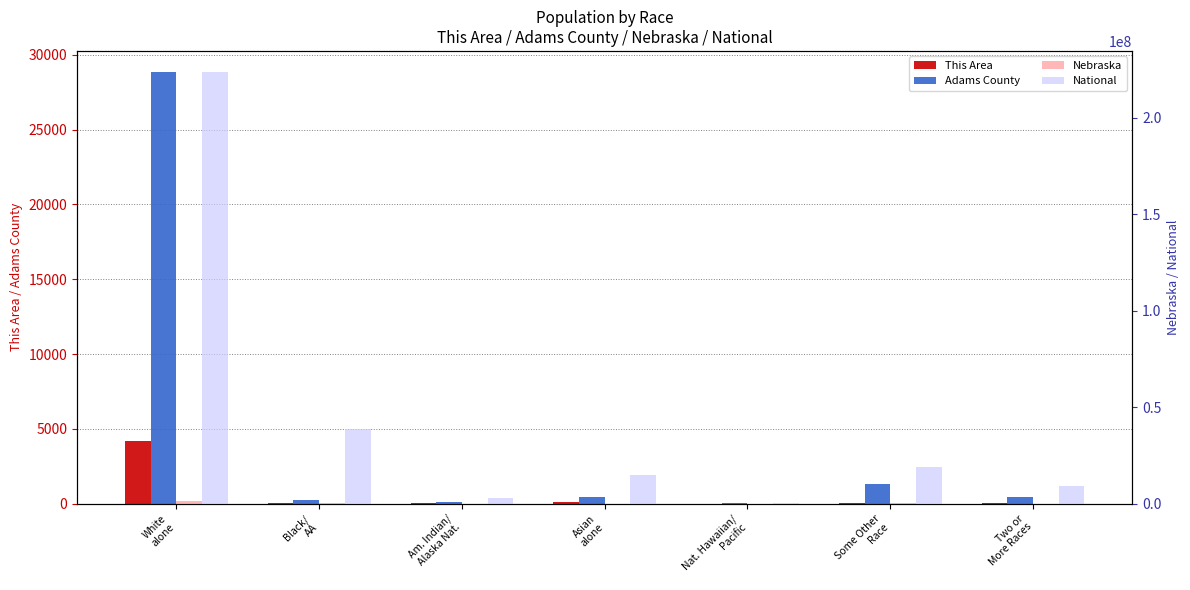

Are the bars horizontal?

No